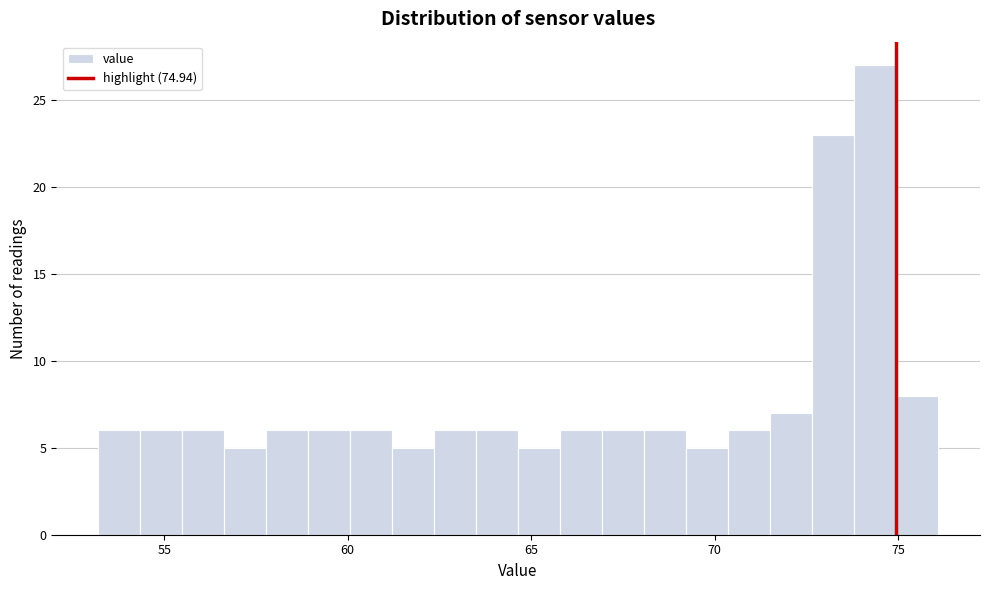

Around what value on the x-axis is the tallest bar? Give the approximate position of its centre, as read against the axis.

74.5